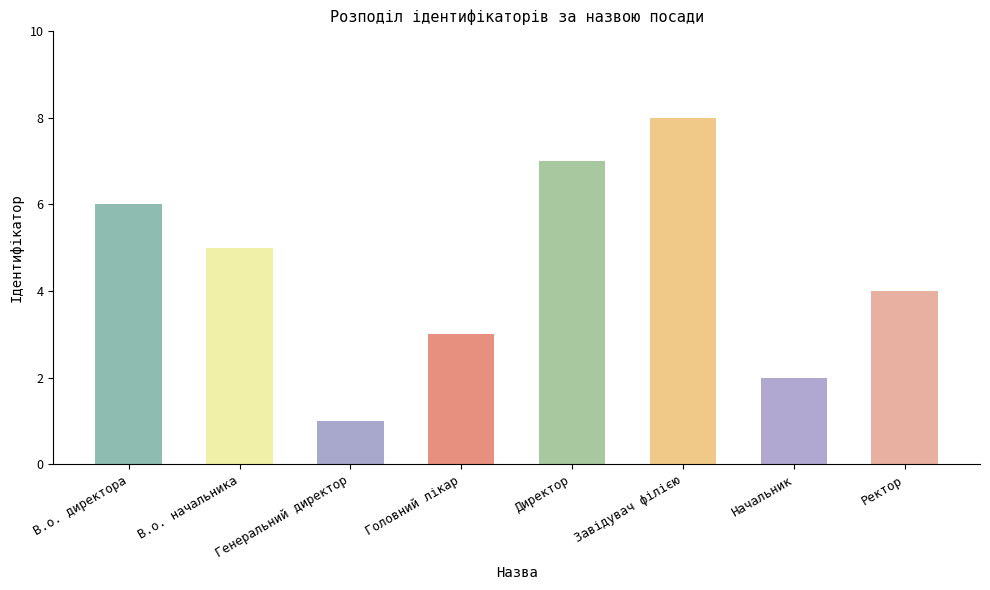

Count the values in the range 3 to 7.

5